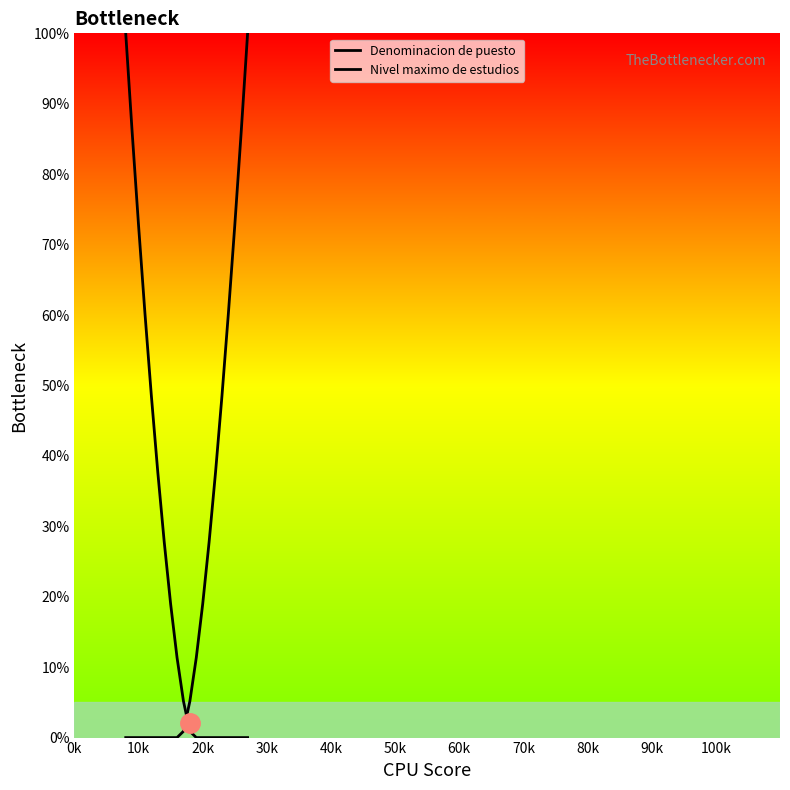

Does the chart display data point markers on the line(s)?

No